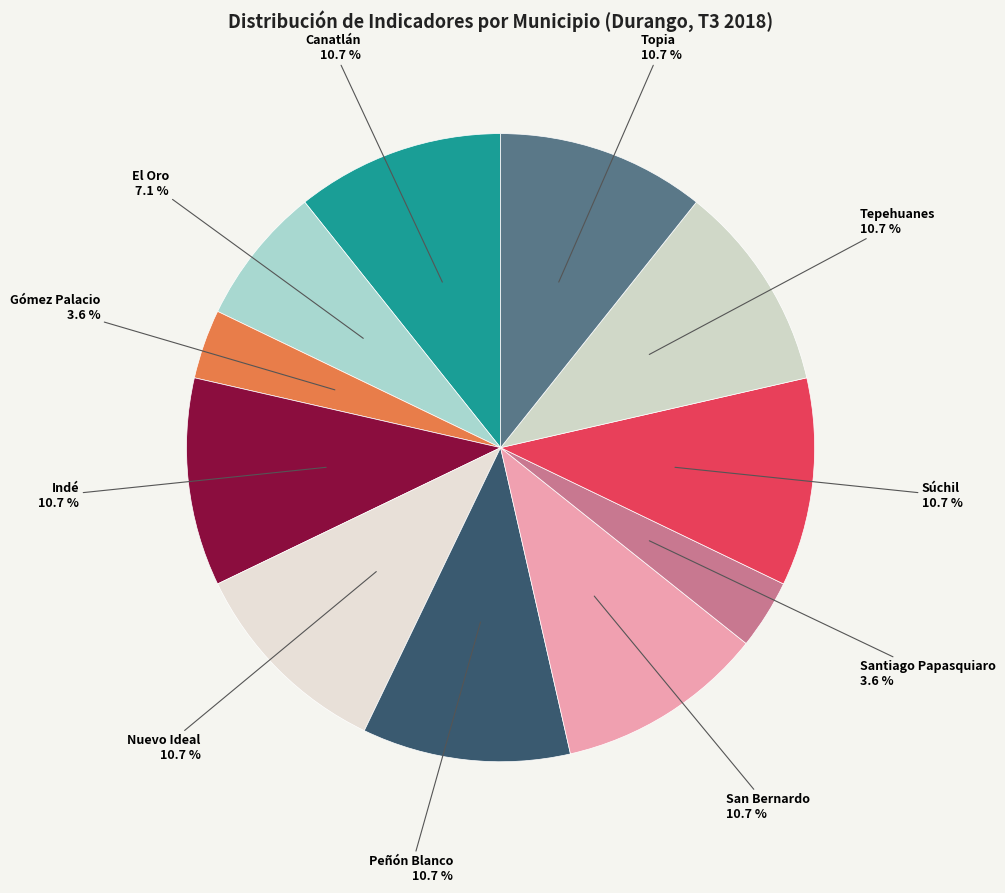

What is the ratio of the value at Peñón Blanco to the value at Santiago Papasquiaro?

3.0